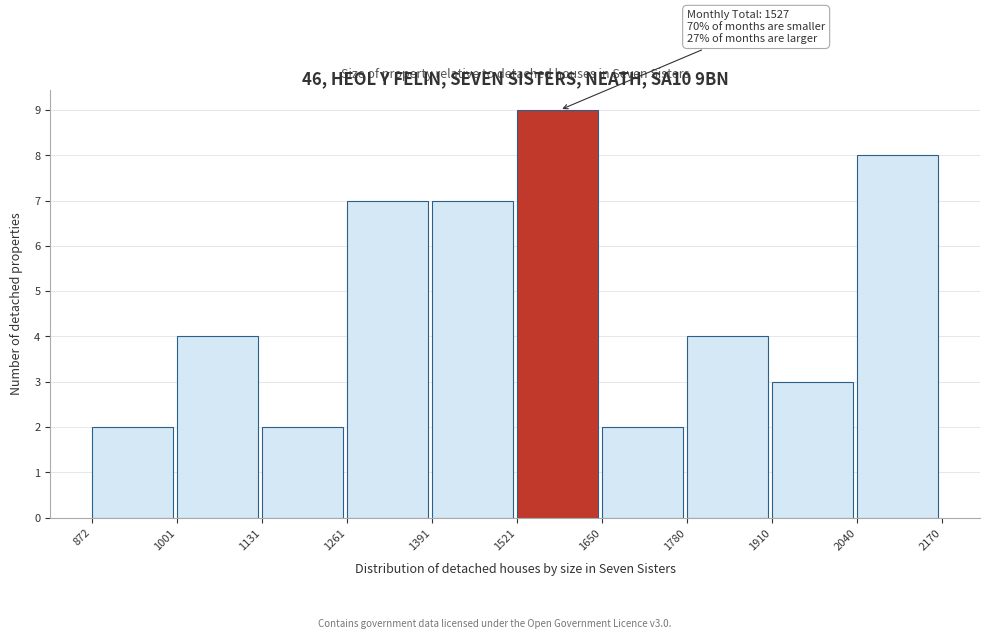

Over which range of the x-axis is the bar tallest?

1521 to 1650